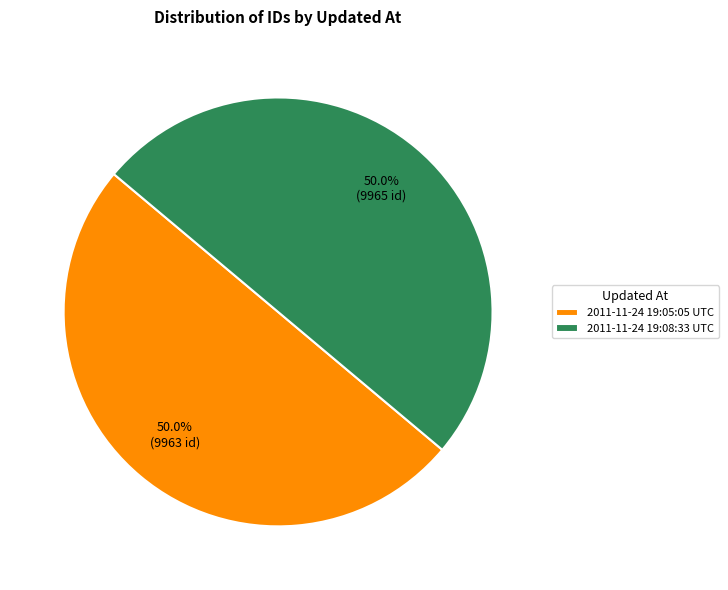

What is the ratio of the value at 2011-11-24 19:08:33 UTC to the value at 2011-11-24 19:05:05 UTC?

1.0